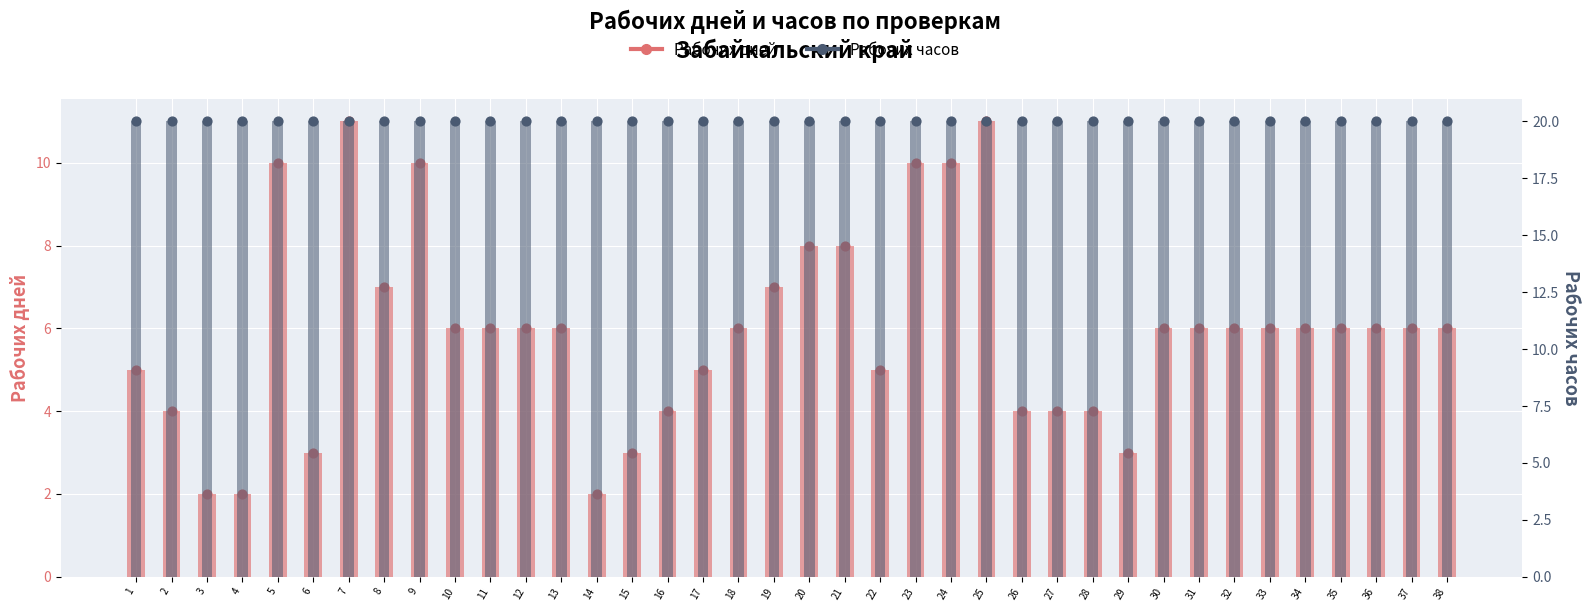

Which series has the largest total across all categories?

Рабочих часов